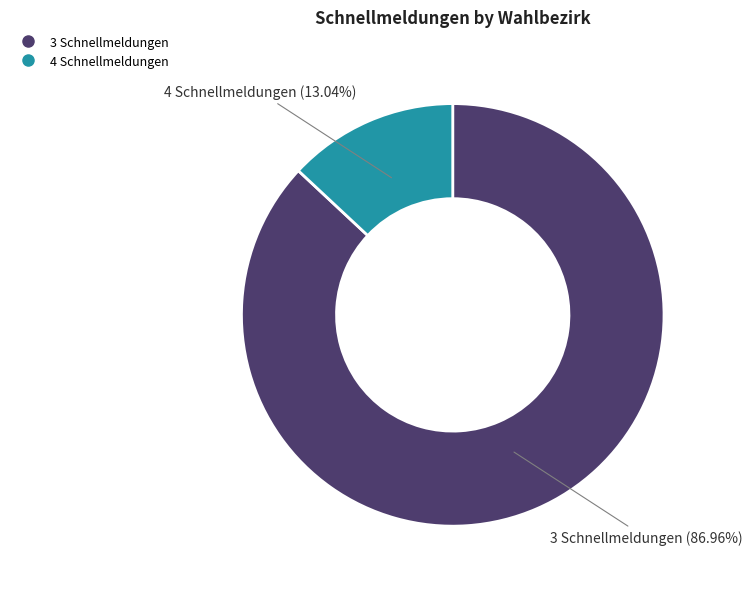

Is there a majority slice in this chart?

Yes